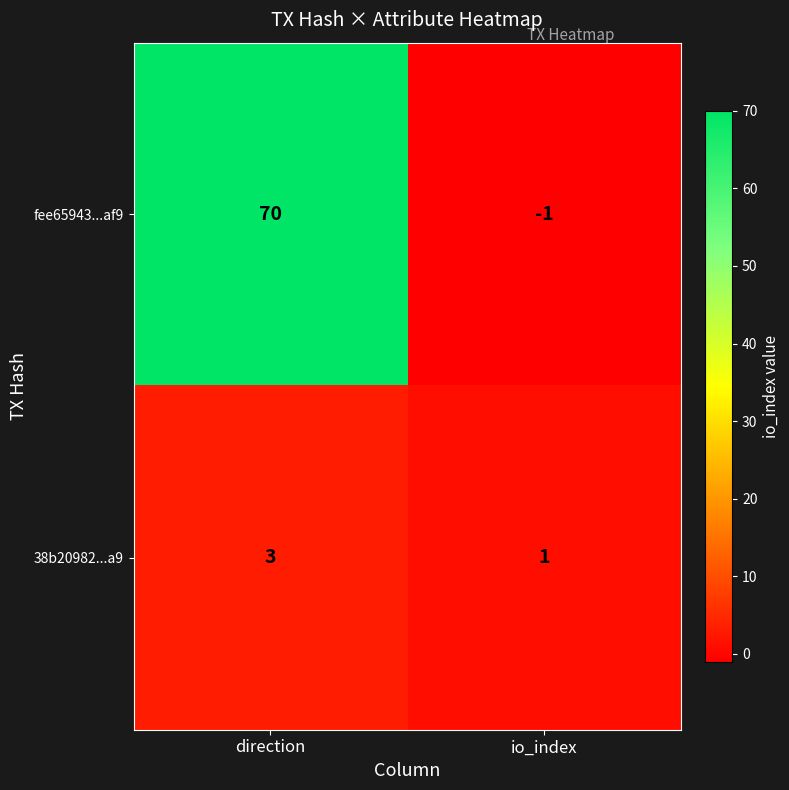

Reading left to right, what are all the values shown in this chart?

fee65943...af9: direction=70	io_index=-1
38b20982...a9: direction=3	io_index=1